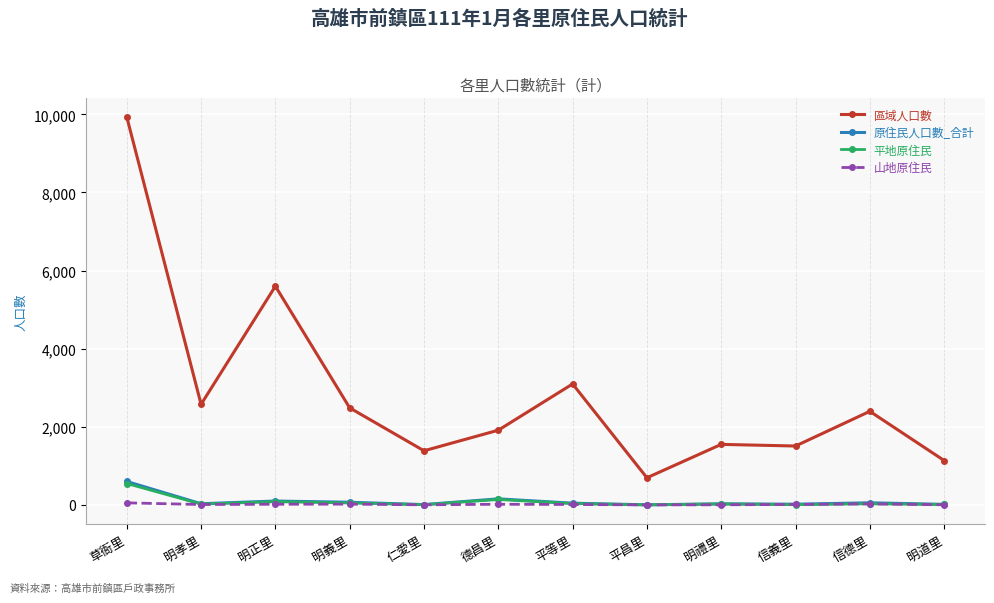

How many lines are shown in the chart?

4